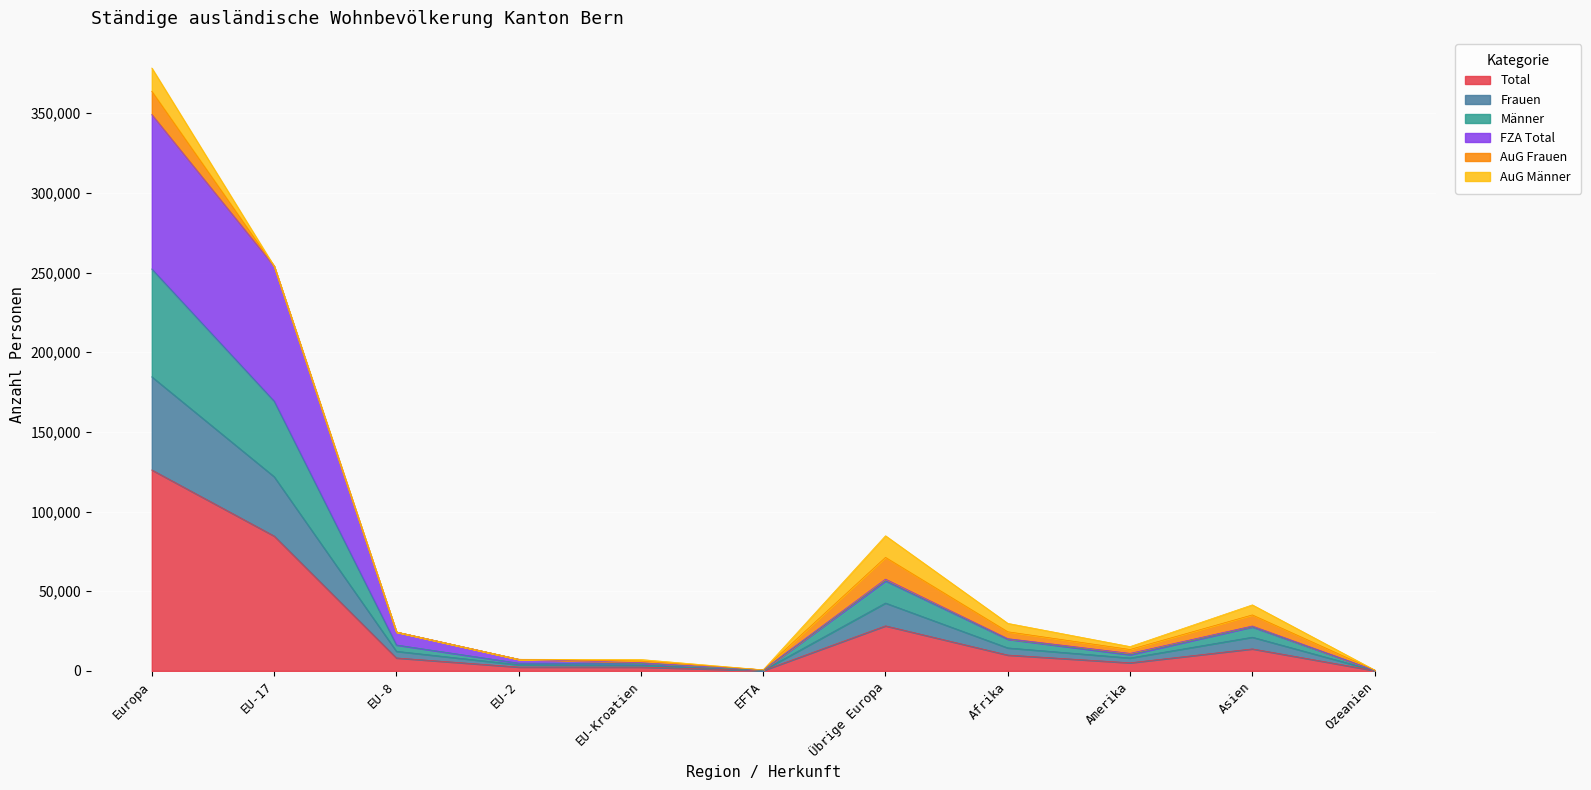

How many data points in Total are less than 8139?

5